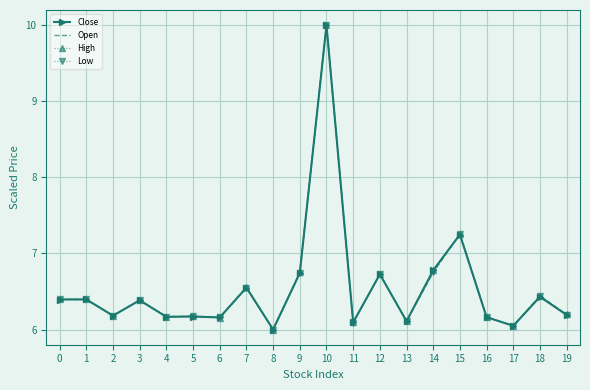

The value of Close at 15 is 11.5. True or false?

False